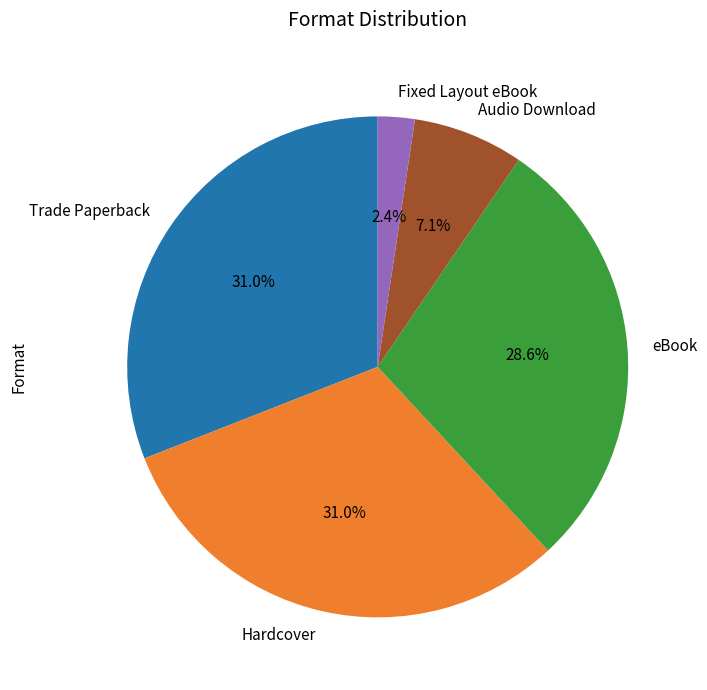

Which has a higher value, Trade Paperback or Fixed Layout eBook?

Trade Paperback